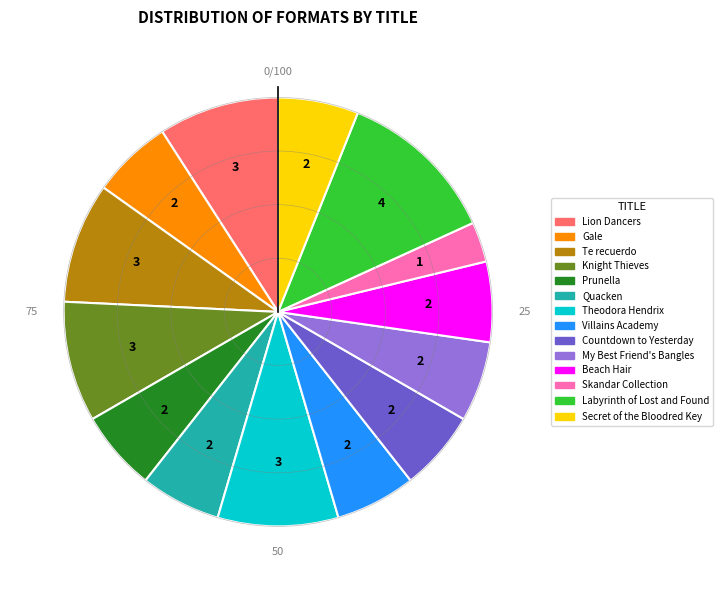

True or false: Labyrinth of Lost and Found accounts for 12% of the total.

True